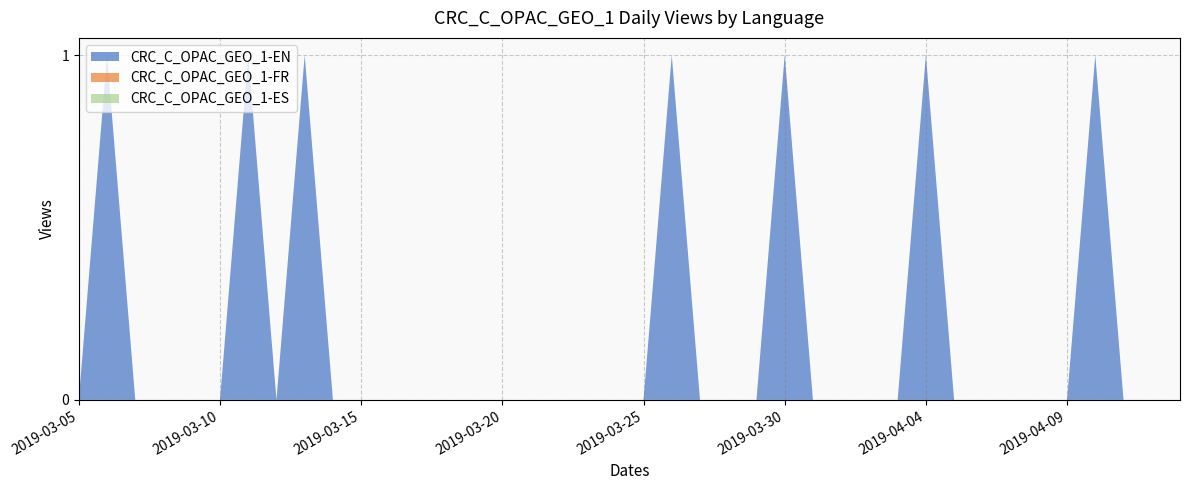

Reading right to left, what are all the values shown in this chart?

CRC_C_OPAC_GEO_1-EN: 0	0	0	1	0	0	0	0	0	1	0	0	0	0	1	0	0	0	1	0	0	0	0	0	0	0	0	0	0	0	0	1	0	1	0	0	0	0	1	0
CRC_C_OPAC_GEO_1-FR: 0	0	0	0	0	0	0	0	0	0	0	0	0	0	0	0	0	0	0	0	0	0	0	0	0	0	0	0	0	0	0	0	0	0	0	0	0	0	0	0
CRC_C_OPAC_GEO_1-ES: 0	0	0	0	0	0	0	0	0	0	0	0	0	0	0	0	0	0	0	0	0	0	0	0	0	0	0	0	0	0	0	0	0	0	0	0	0	0	0	0